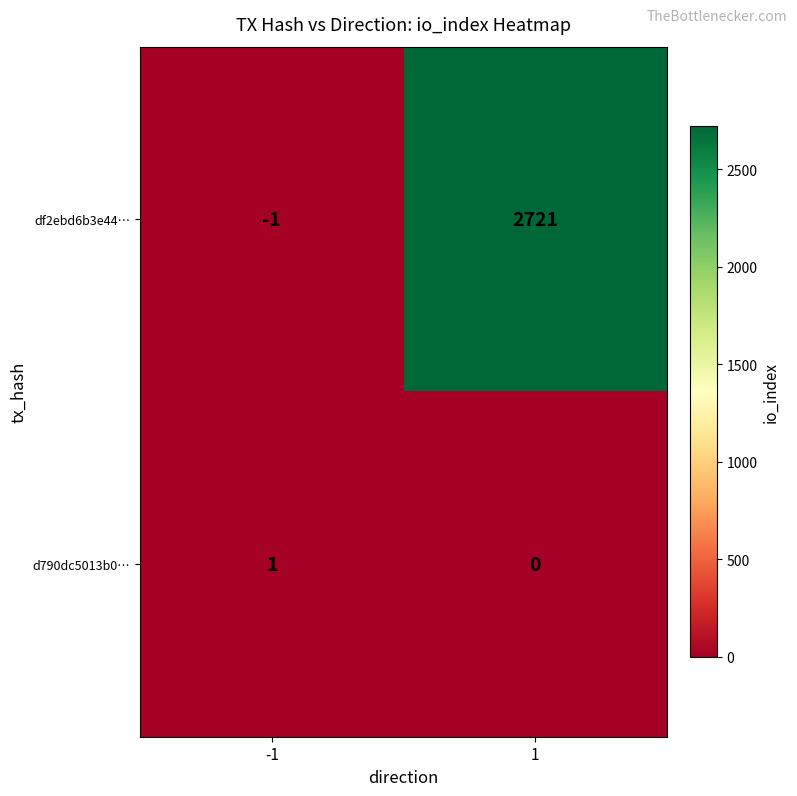

Which series has the largest range (max minus min)?

df2ebd6b3e44…